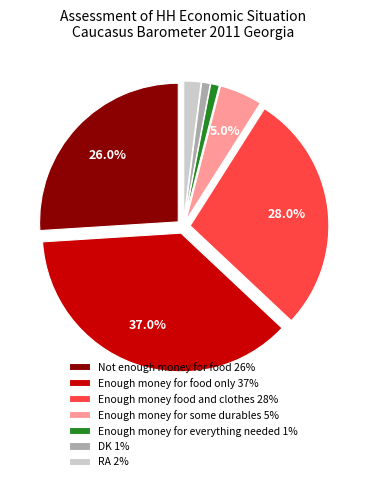

To the nearest percent, what is the combined percentage of Enough money for food only and RA?

39%